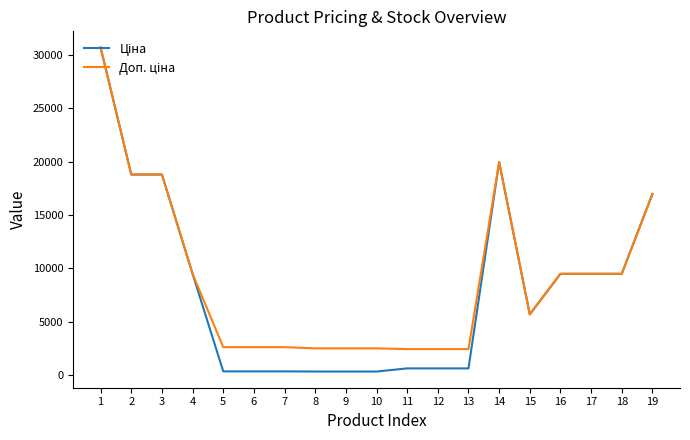

What is the total value across all series at 14?

39928.3